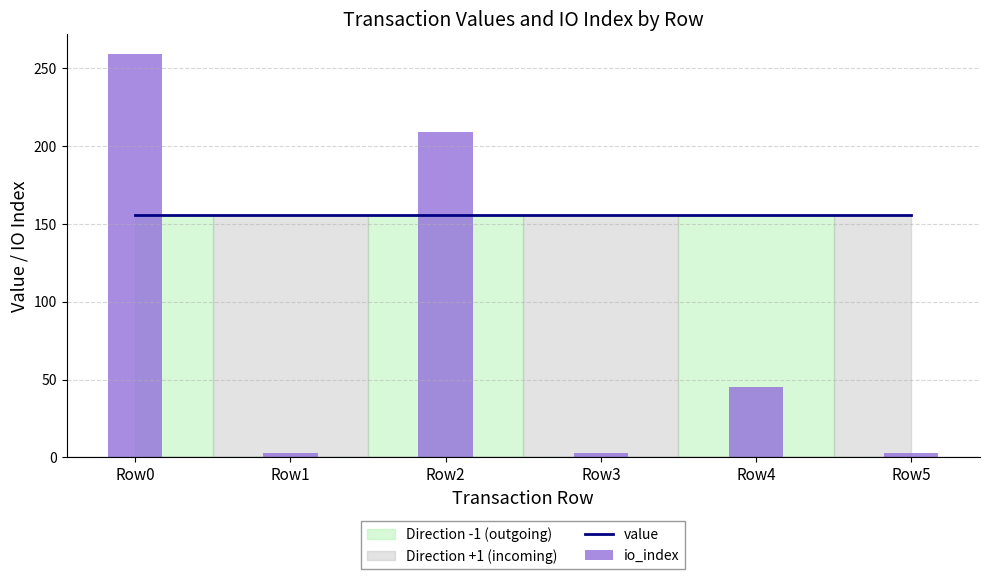

Which series has the widest spread of values?

io_index